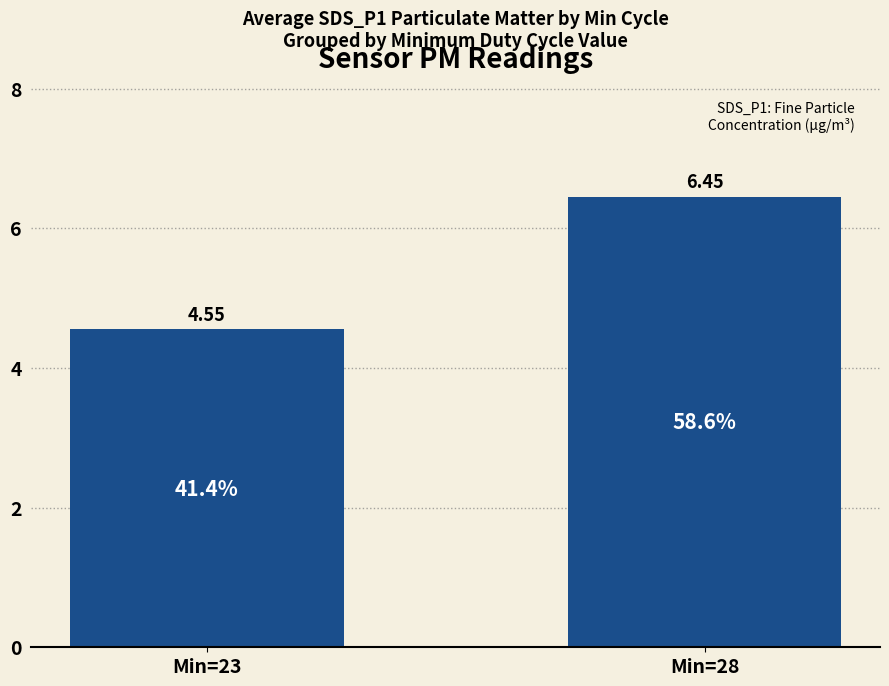

List the labels in order of value, largest first.

Min=28, Min=23